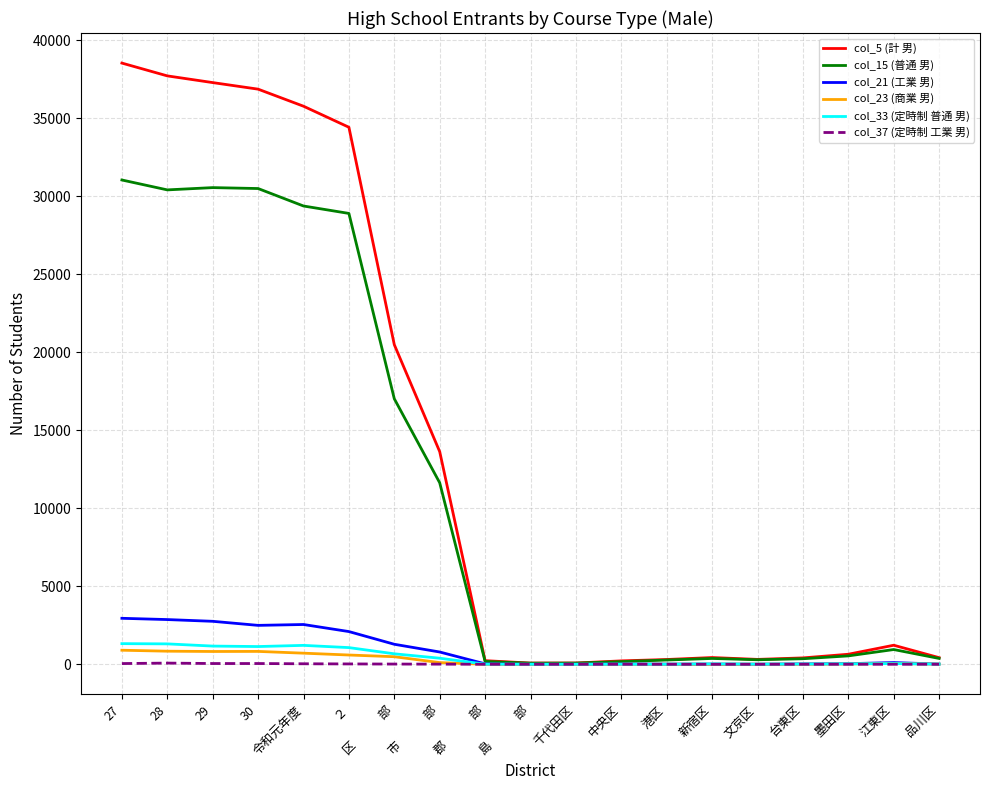

True or false: col_37 (定時制 工業 男) has a value of 0 at 島　　　部.

True